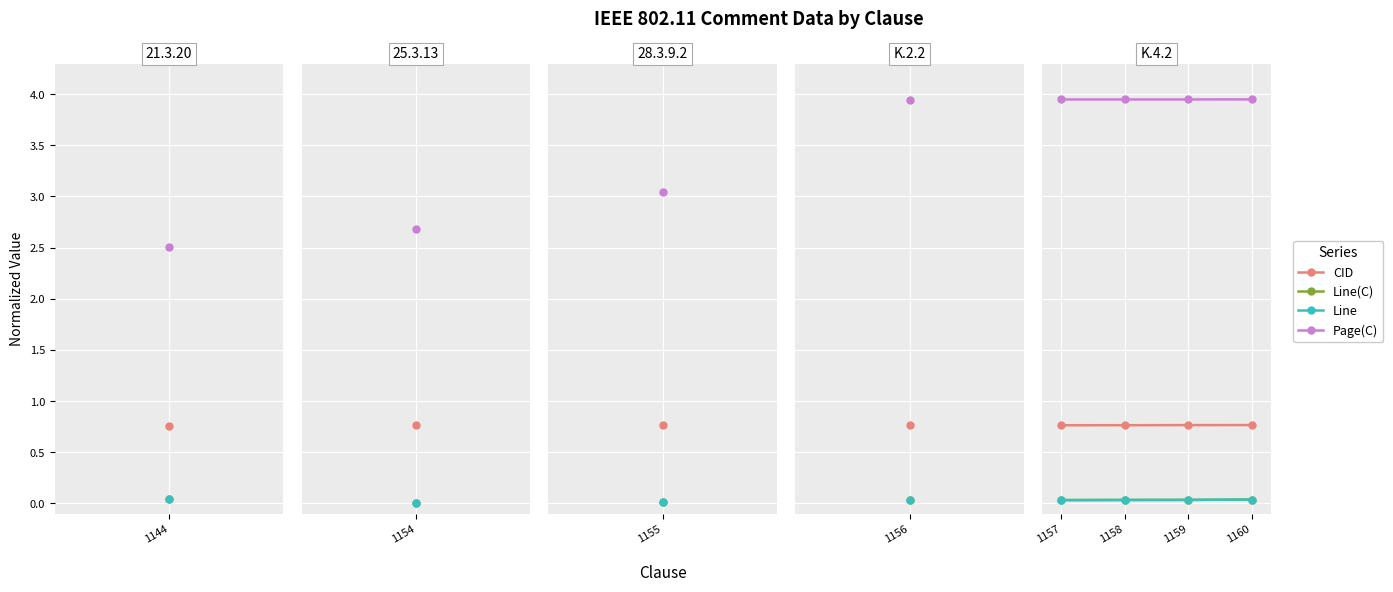

Count the Line(C) values in the range 0 to 1.

4